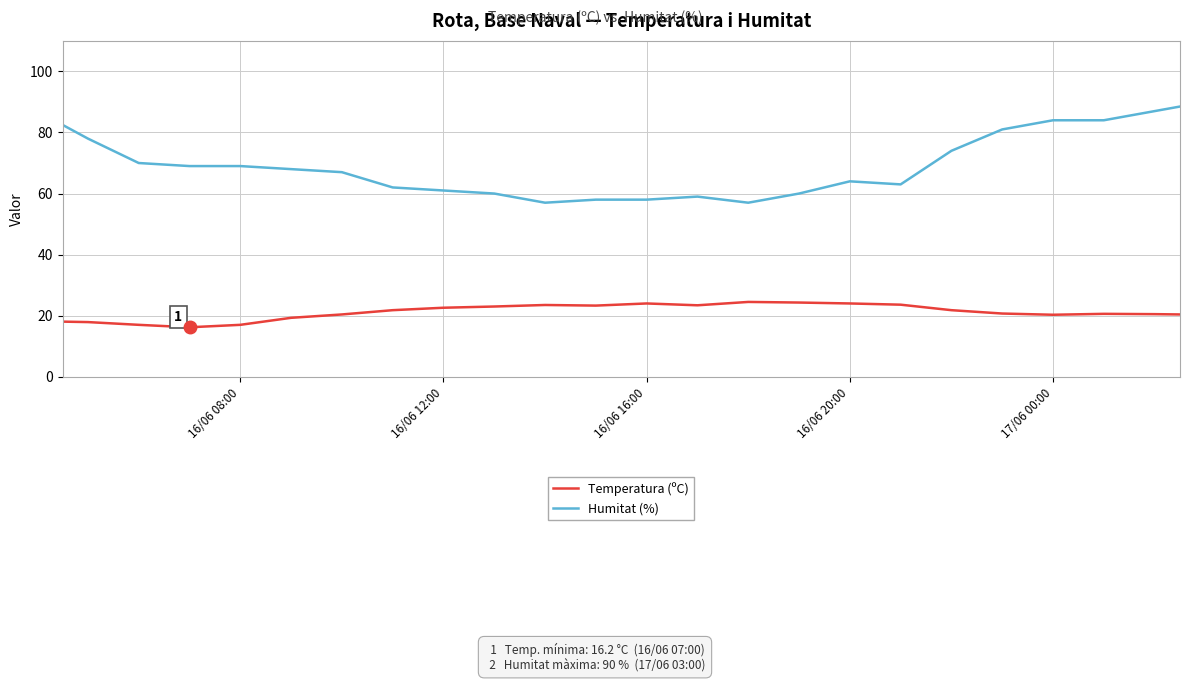

What is the difference between the second highest and minimum values in the Humitat (%) series?

30.0